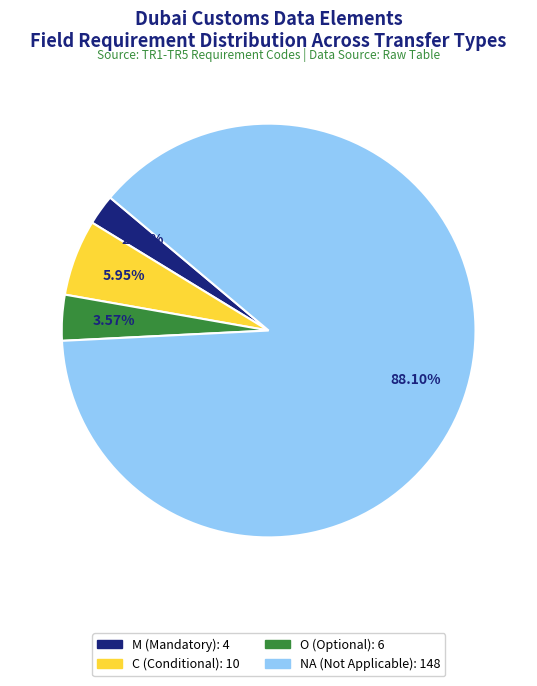

What percentage is the NA slice, to the nearest percent?

88%